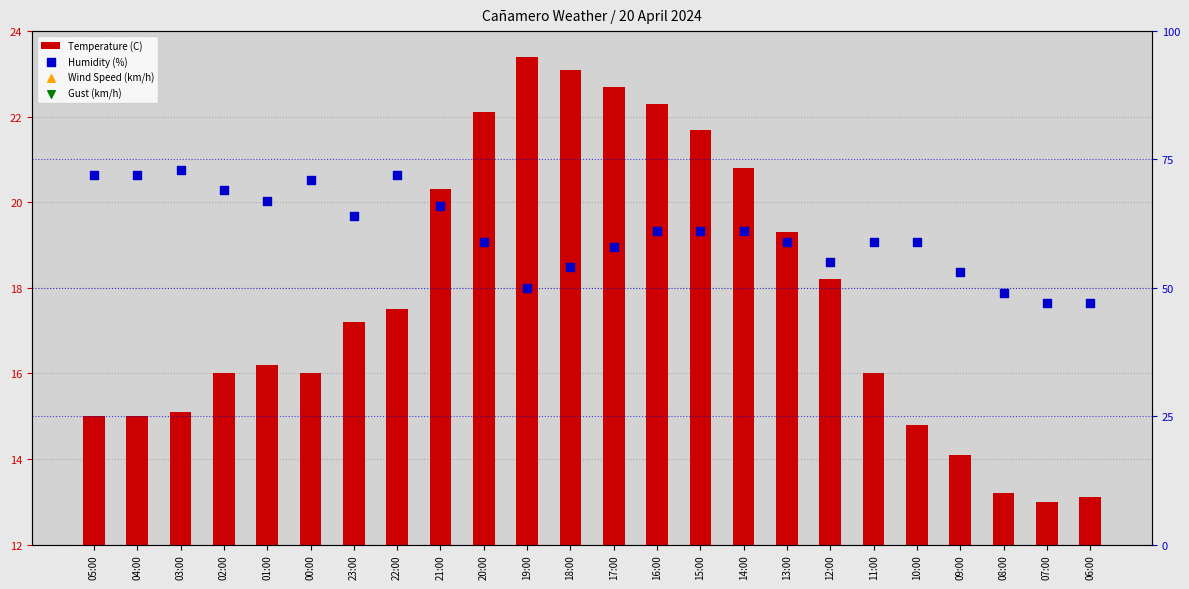

Which series contains the highest Y value?

Humidity (%)